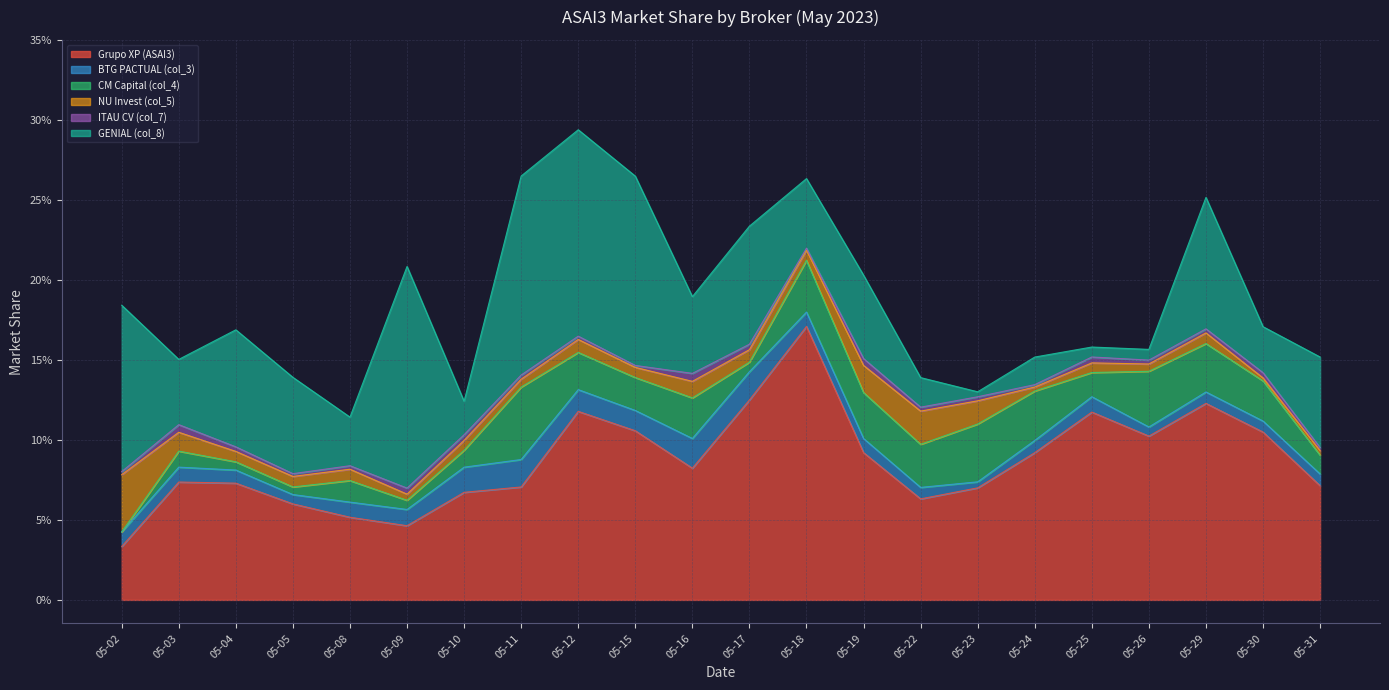

At which category is the sum across all series the highest?

05-12